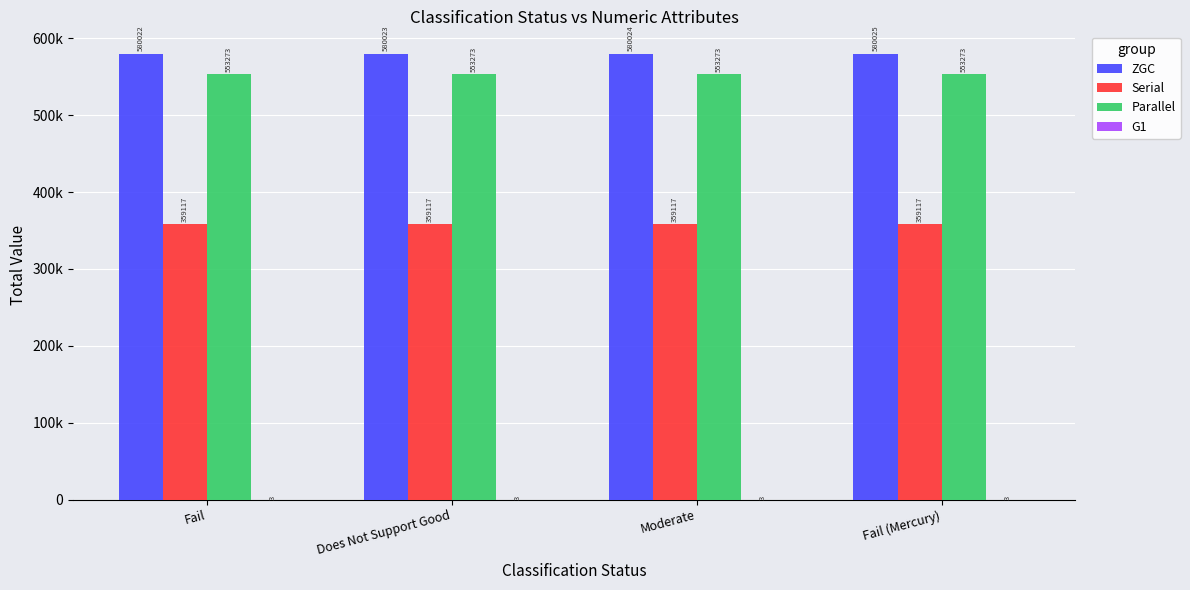

Rank the categories by G1 value from lowest to highest.

Fail, Does Not Support Good, Moderate, Fail (Mercury)